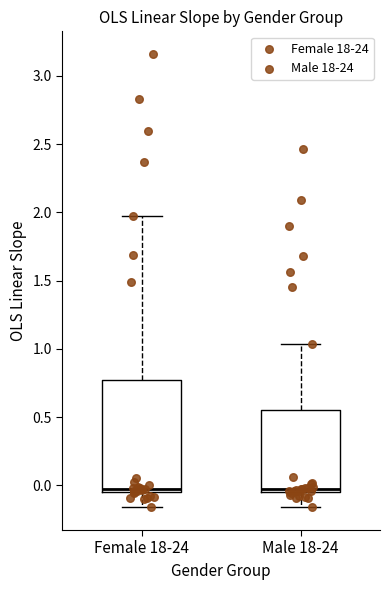

Reading left to right, read every box against the y-axis: the position of its median line, the range the box covers, and the ends of its whiskers. The values are not printed on the chart, so give them approximately, as read against the axis.

Female 18-24: median 0.00, box -0.05 to 0.75, whiskers -0.15 to 1.95
Male 18-24: median 0.00, box -0.05 to 0.55, whiskers -0.15 to 1.05